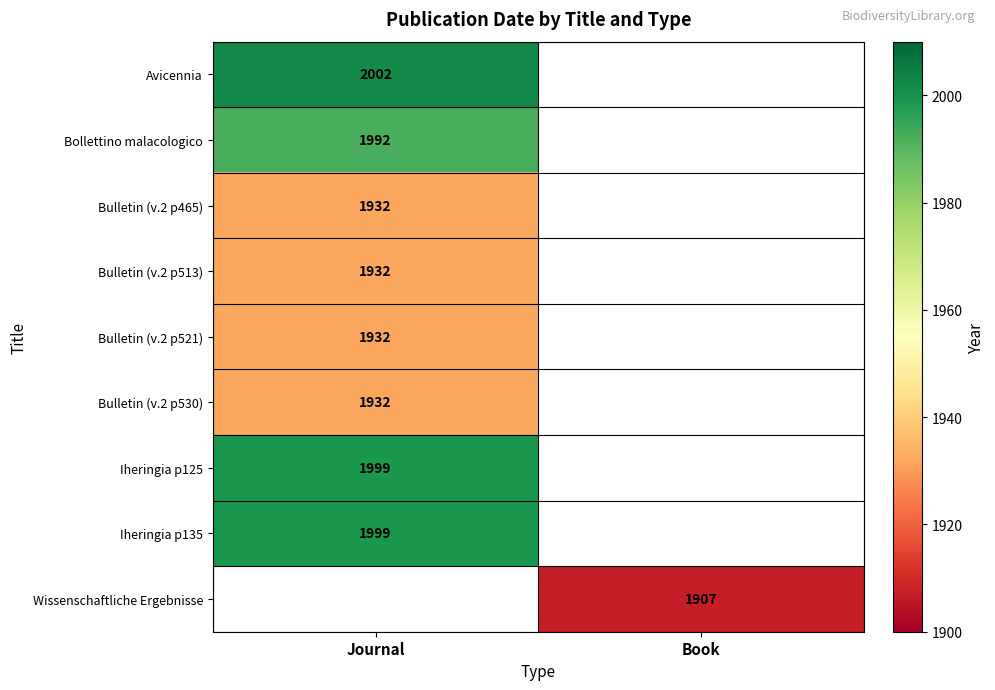

Count the number of categories in the chart.

2